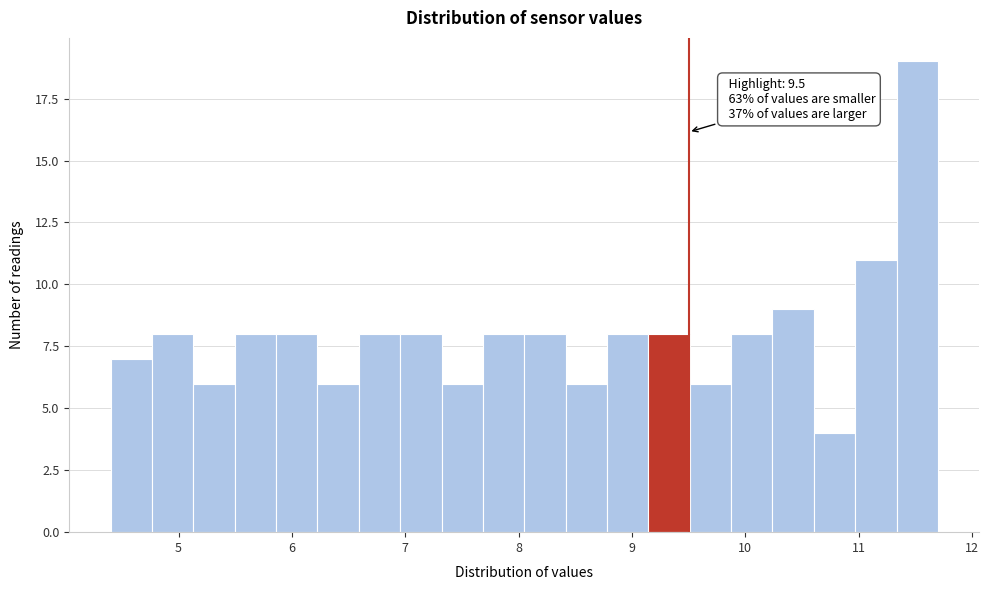

Around what value on the x-axis is the tallest bar? Give the approximate position of its centre, as read against the axis.

11.5